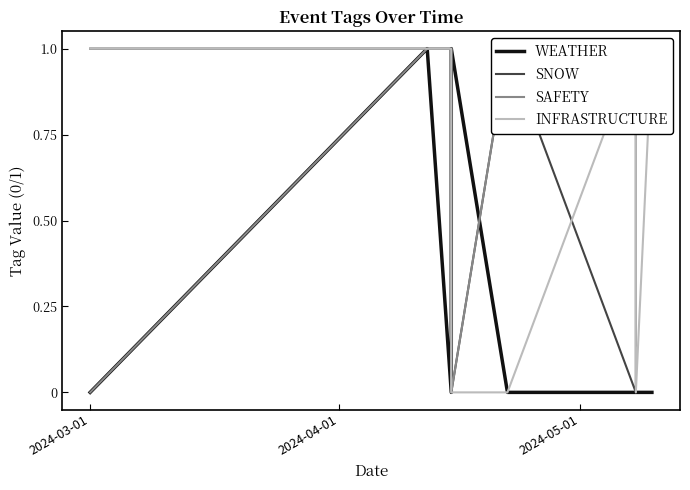

Does the chart have visible grid lines?

No